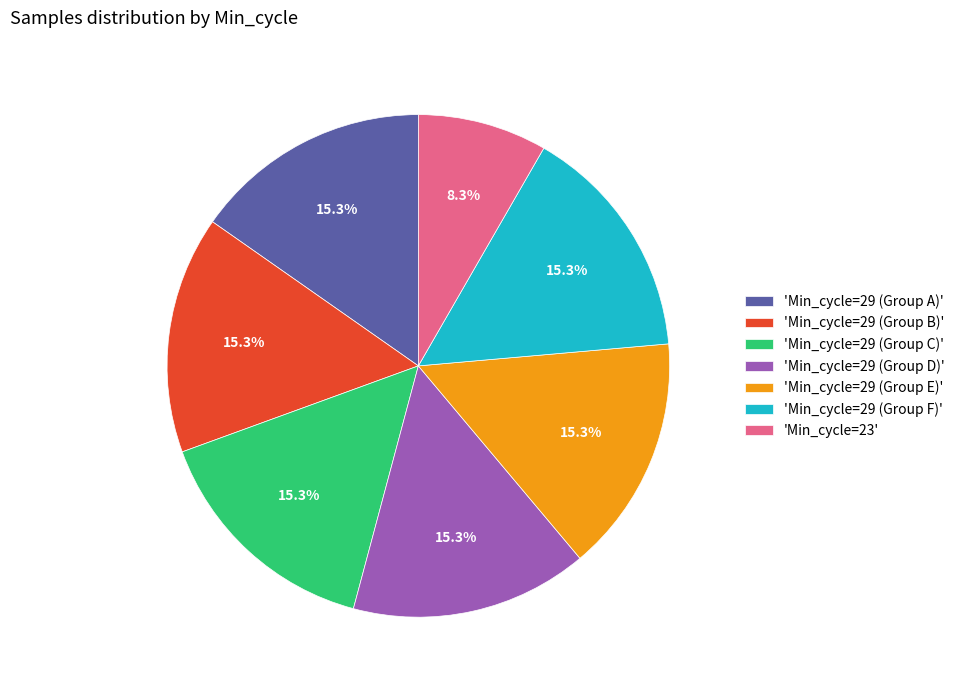

Which slice is the smallest?

'Min_cycle=23'